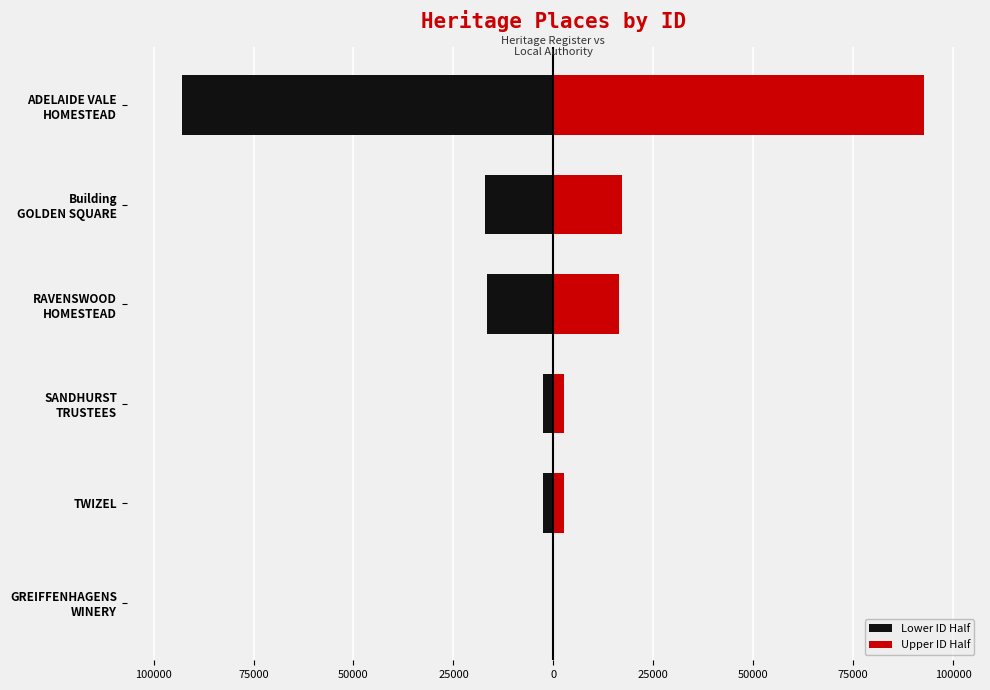

Which series changed the most between TWIZEL and SANDHURST TRUSTEES?

Lower ID Half